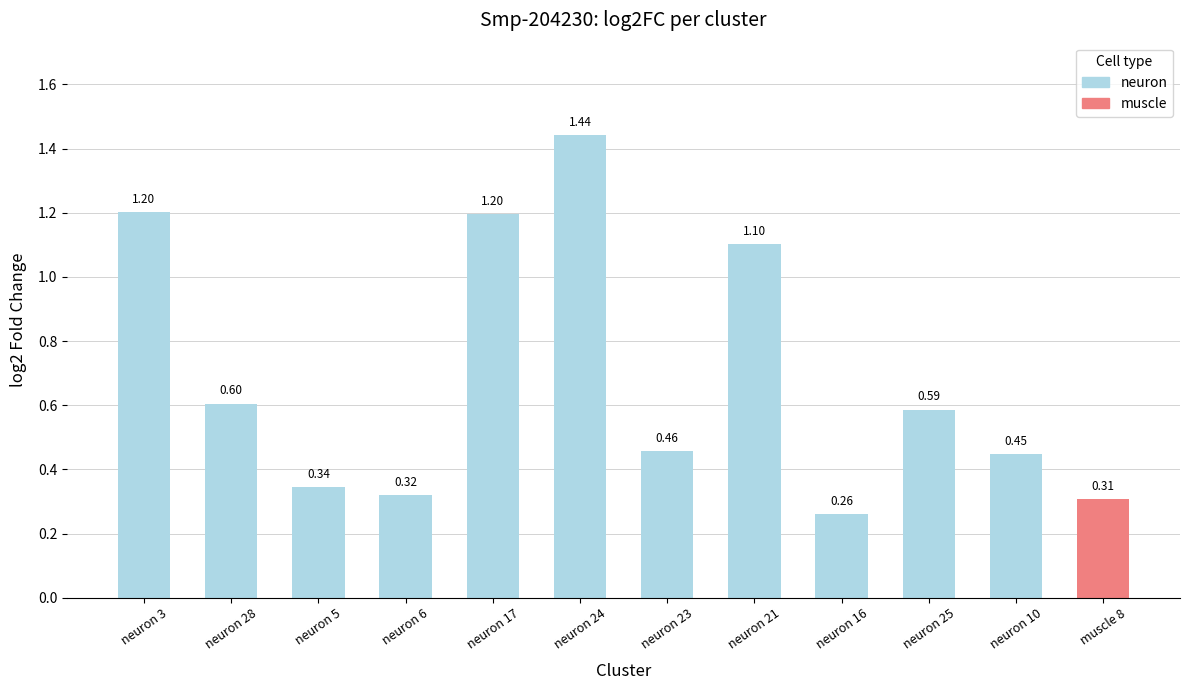

The chart shows a value of 0.2 at neuron 25. True or false?

False